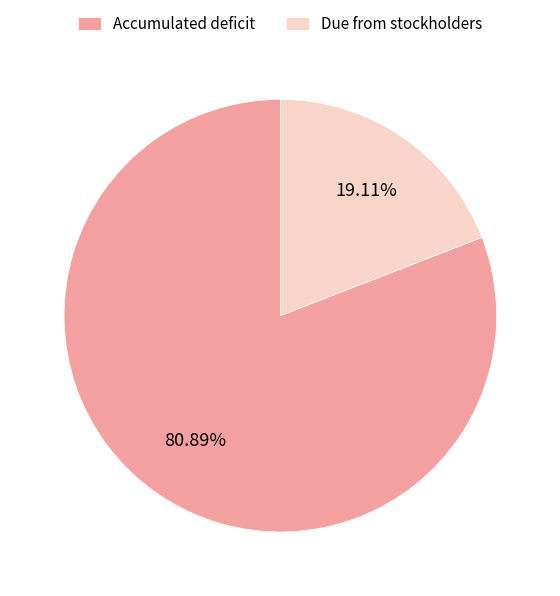

Combined, what portion of the pie is Due from stockholders and Accumulated deficit?

100.0%